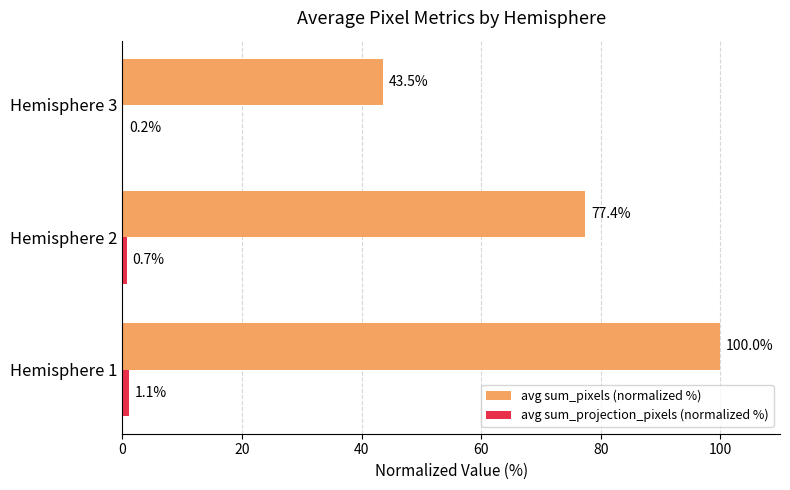

Count the number of data series in this chart.

2